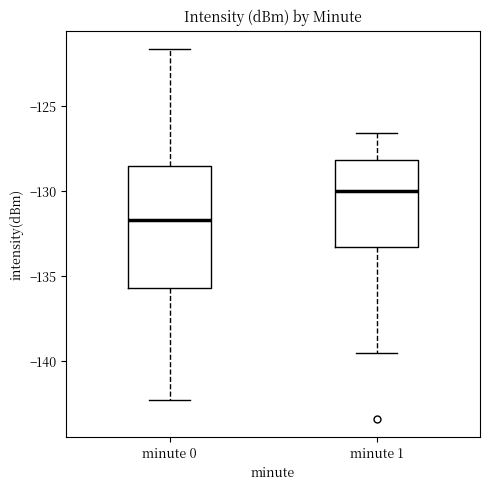

Which box's median line is the lowest?

minute 0